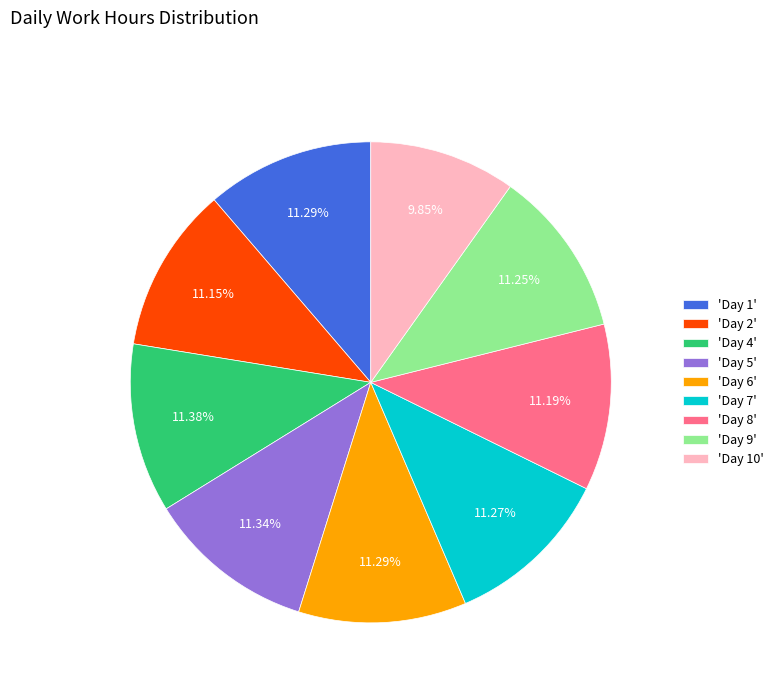

How many segments does this pie chart have?

9